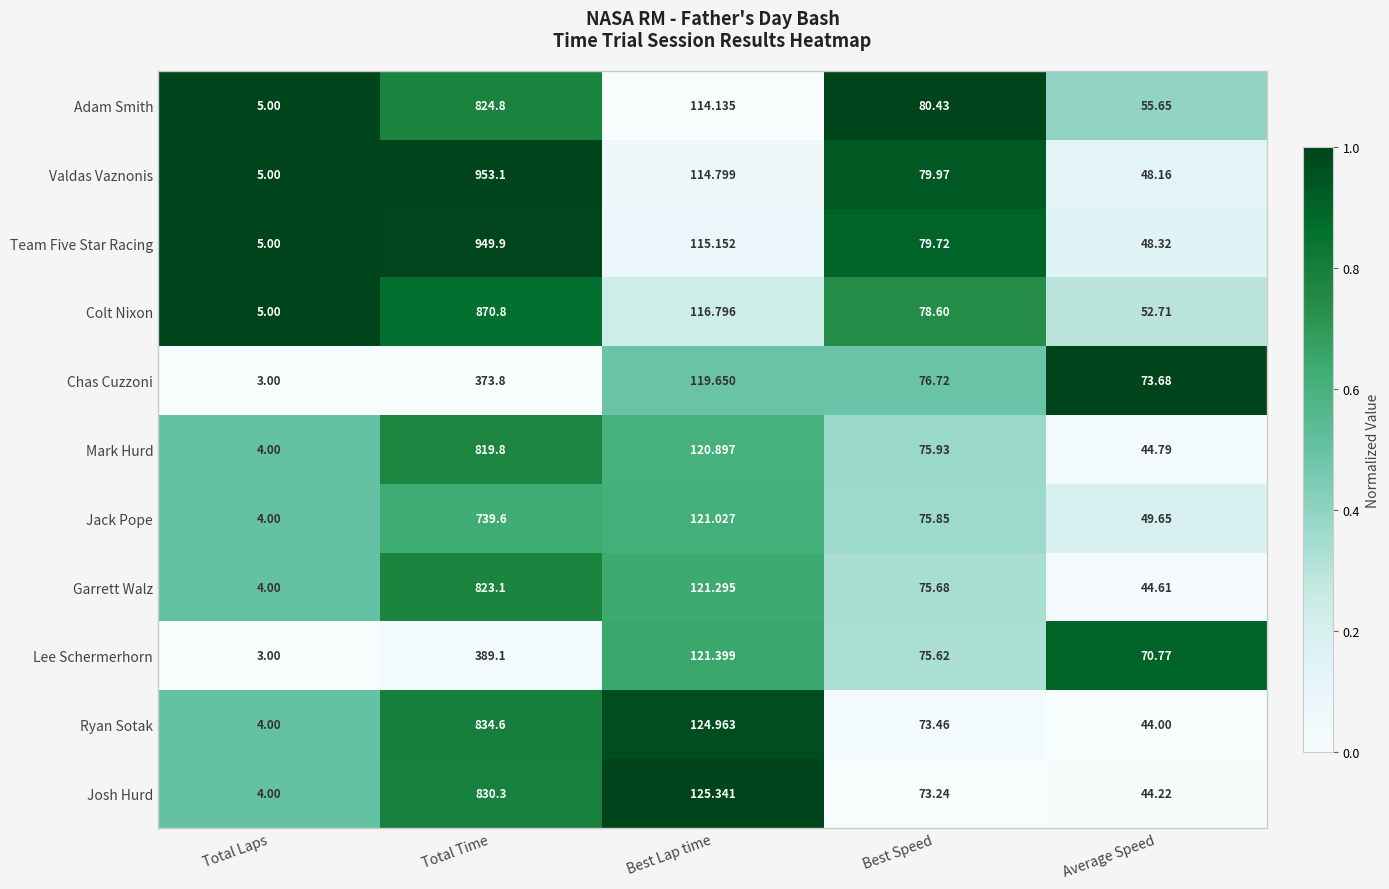

Which series has the largest range (max minus min)?

Valdas Vaznonis